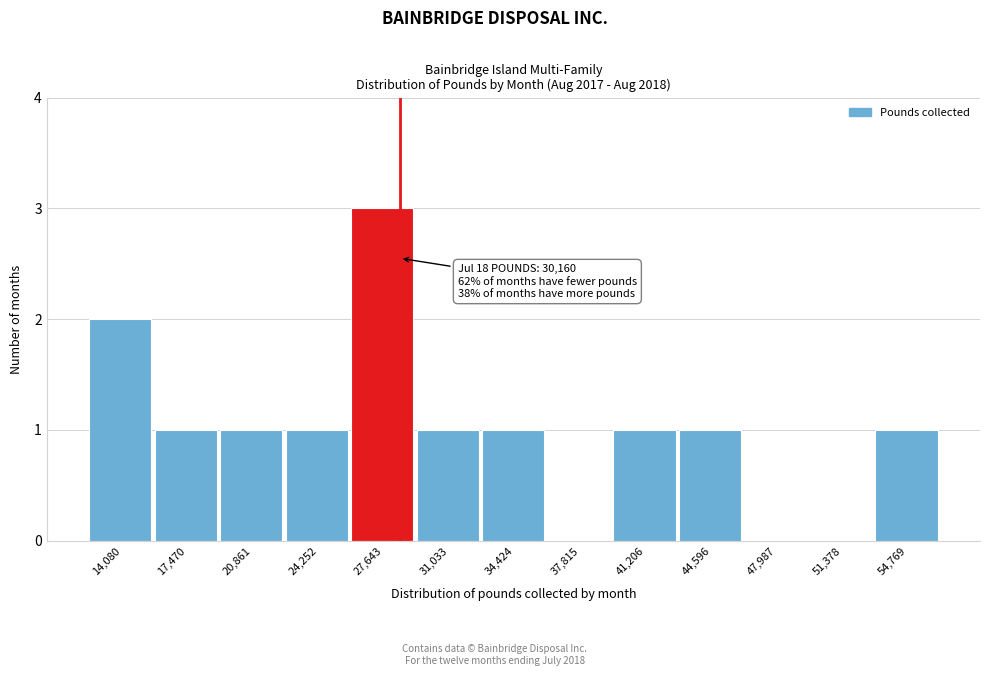

Reading left to right, extract all data points from this chart.

14,080=2	17,470=1	20,861=1	24,252=1	27,643=3	31,033=1	34,424=1	37,815=0	41,206=1	44,596=1	47,987=0	51,378=0	54,769=1